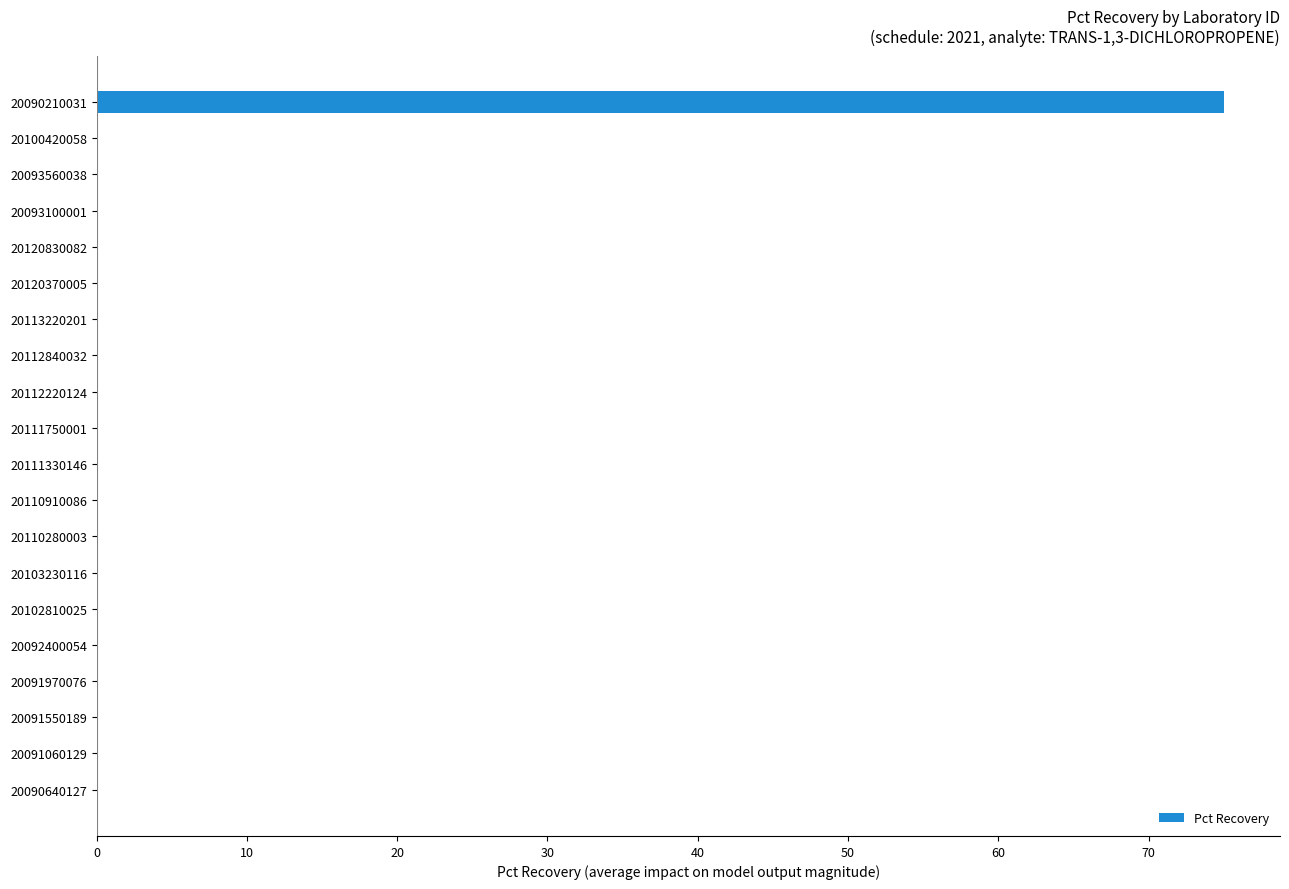

What is the greatest value displayed?

75